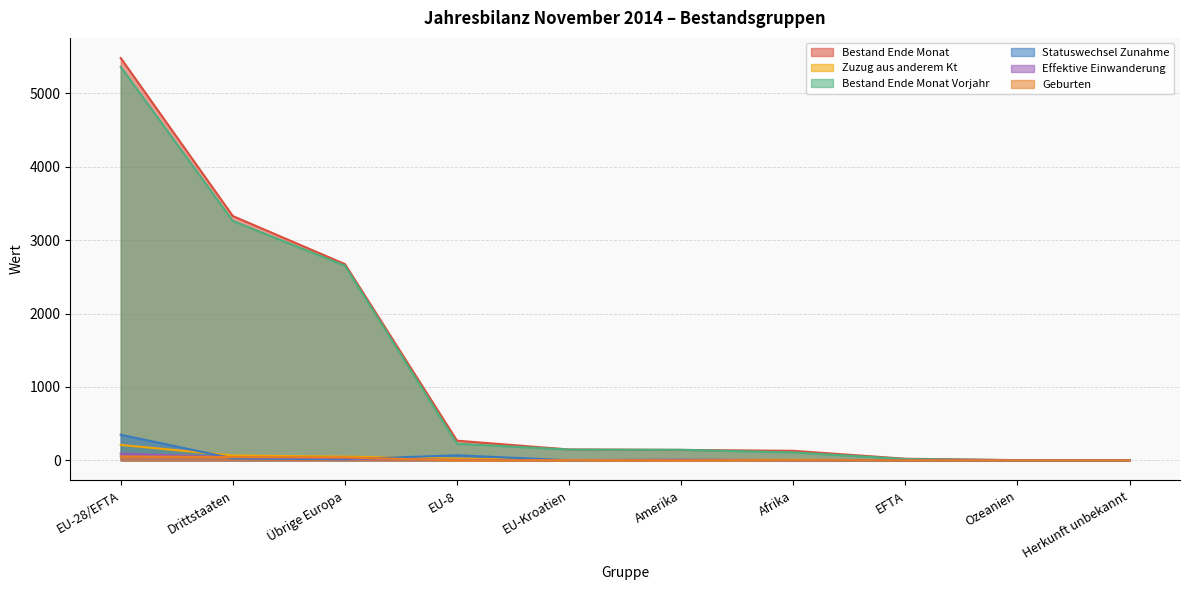

What are all the series names shown in the legend?

Bestand Ende Monat, Zuzug aus anderem Kt, Bestand Ende Monat Vorjahr, Statuswechsel Zunahme, Effektive Einwanderung, Geburten